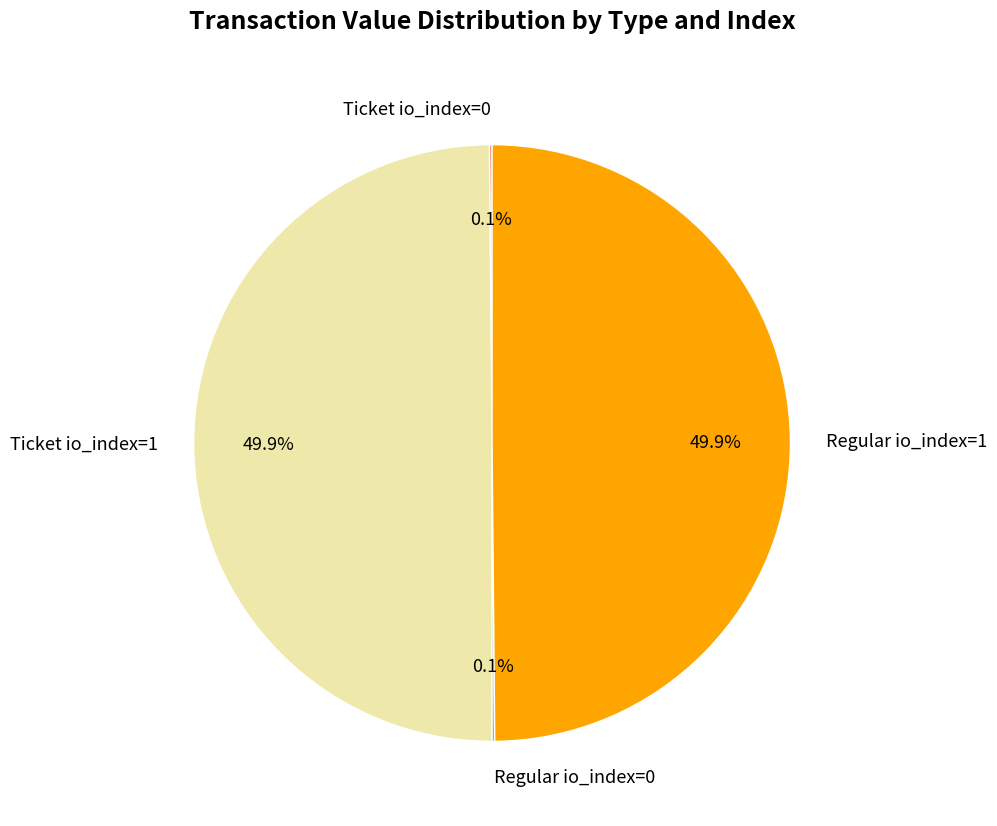

To the nearest percent, what percentage of the pie is Ticket io_index=1?

50%